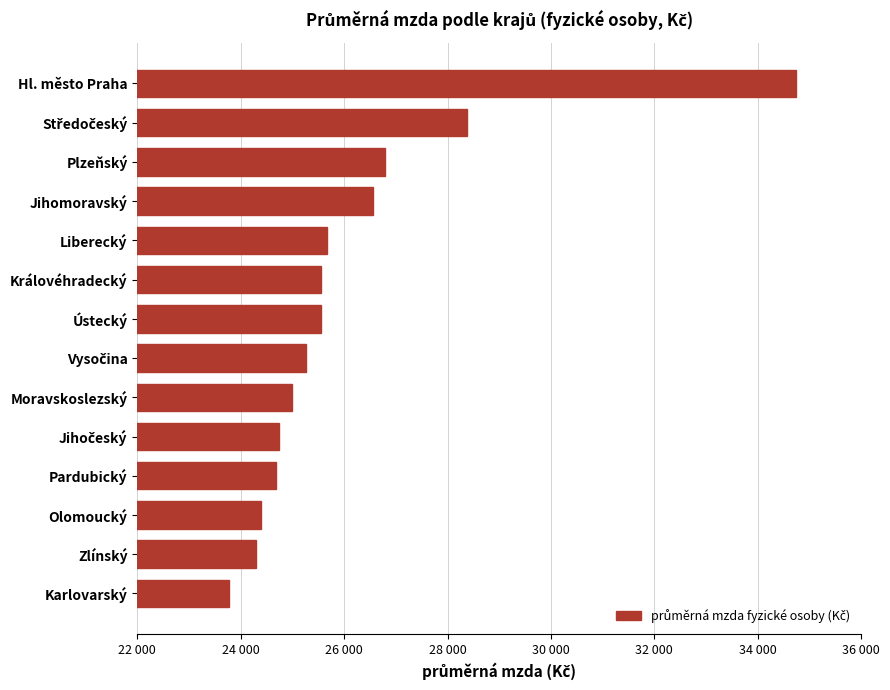

Are the bars horizontal?

Yes